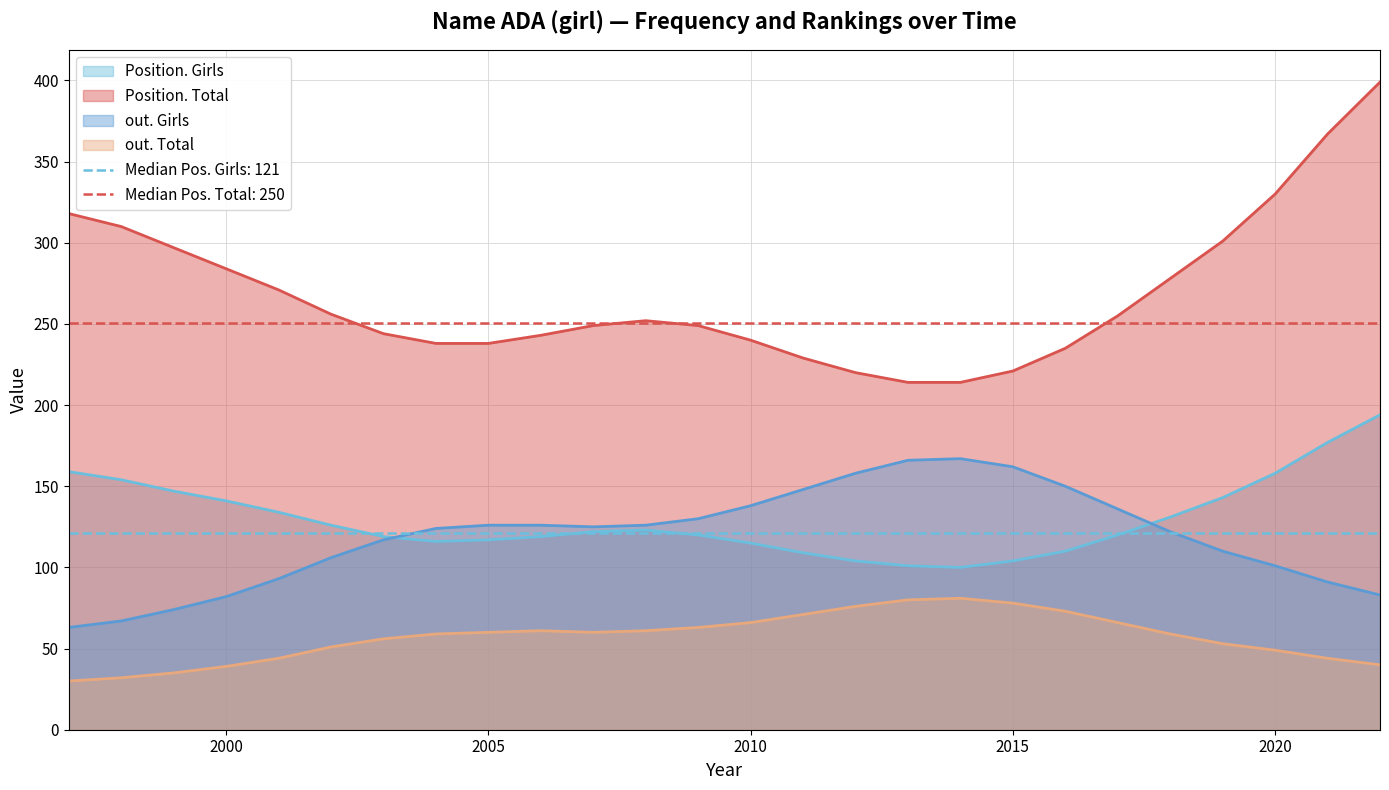

Is it true that Position. Total equals 437 at 2000?

False